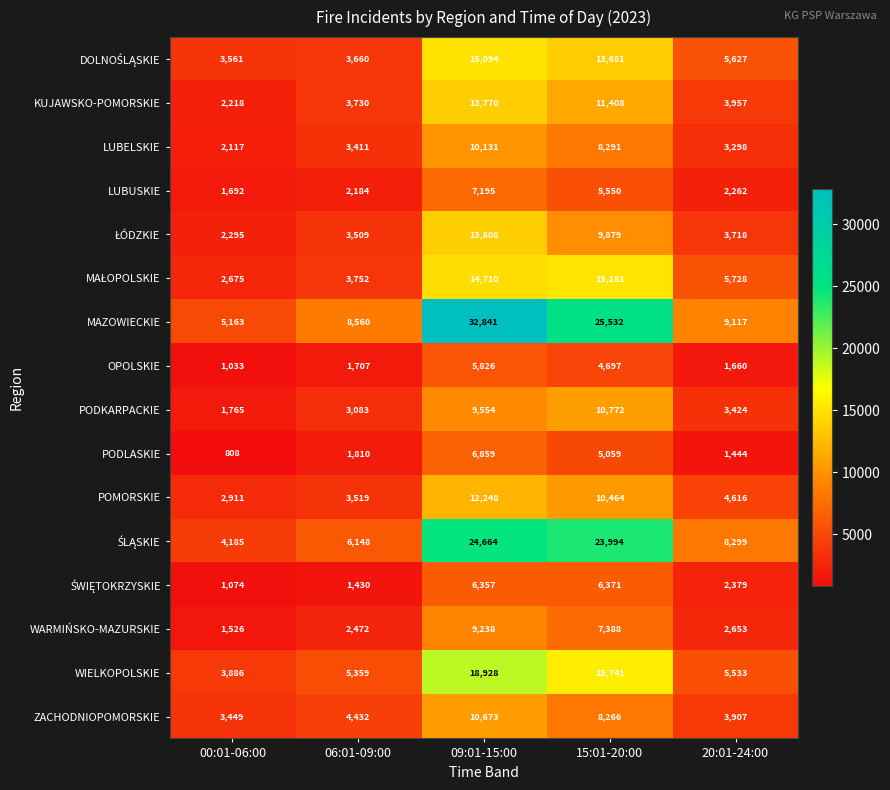

Which series changed the most between 09:01-15:00 and 15:01-20:00?

MAZOWIECKIE